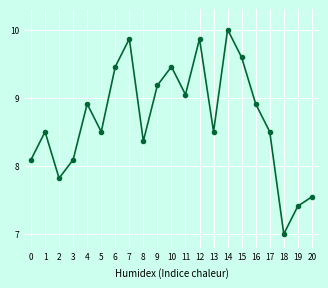

How many points are lower than both their immediate neighbors (excluding endpoints)?

6